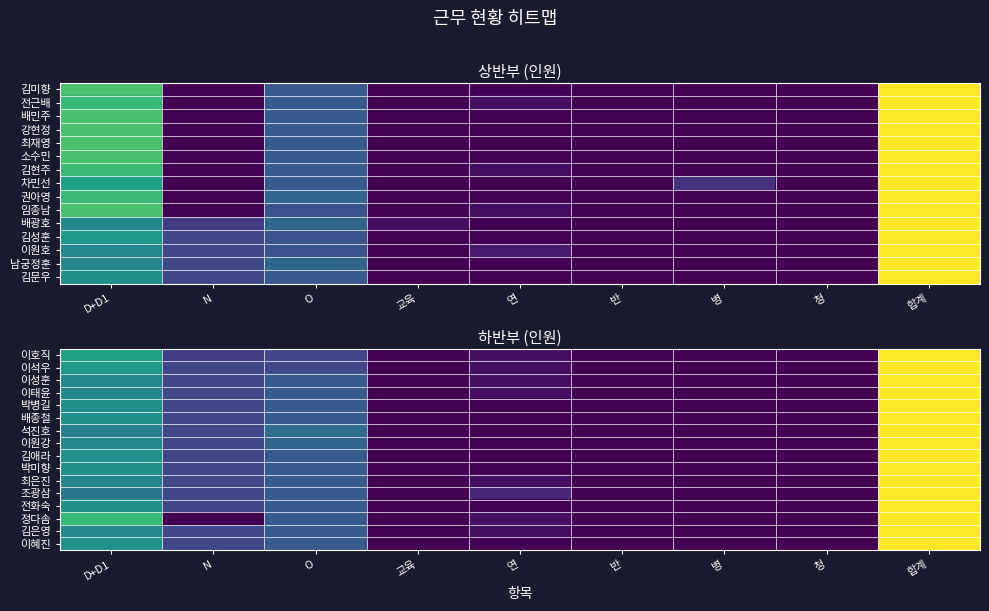

The 전화숙 series shows -9 at 병. True or false?

False